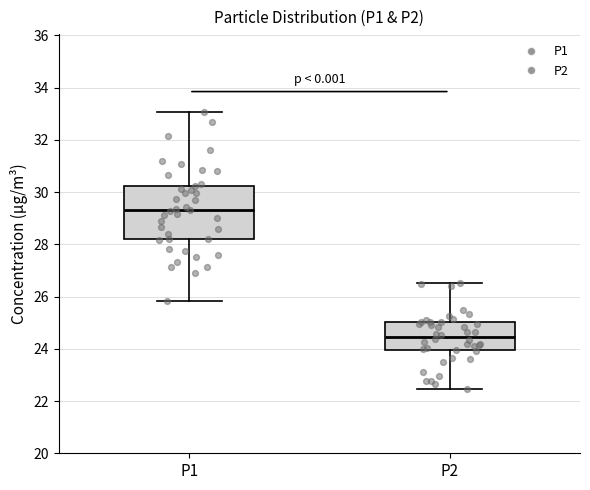

Reading left to right, transcribe this box plot: for each box, give where its median line is, the range the box spans, and where its two whiskers end, as read against the y-axis. The values are not printed on the chart, so give them approximately, as read against the axis.

P1: median 29.4, box 28.2 to 30.2, whiskers 25.8 to 33.0
P2: median 24.4, box 24.0 to 25.0, whiskers 22.4 to 26.6